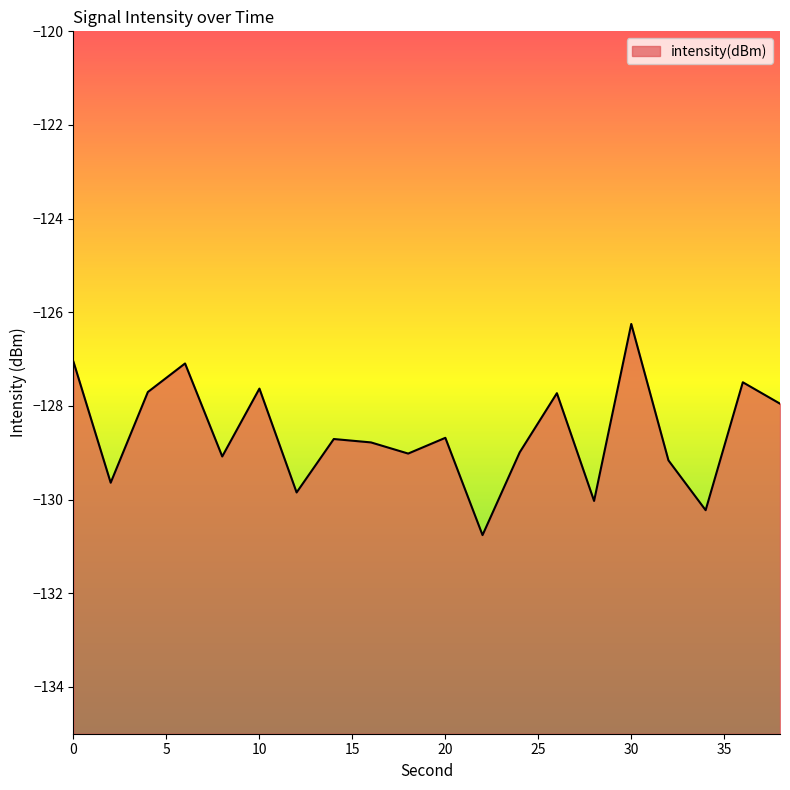

What is the difference between the values at 32 and 38?

1.2